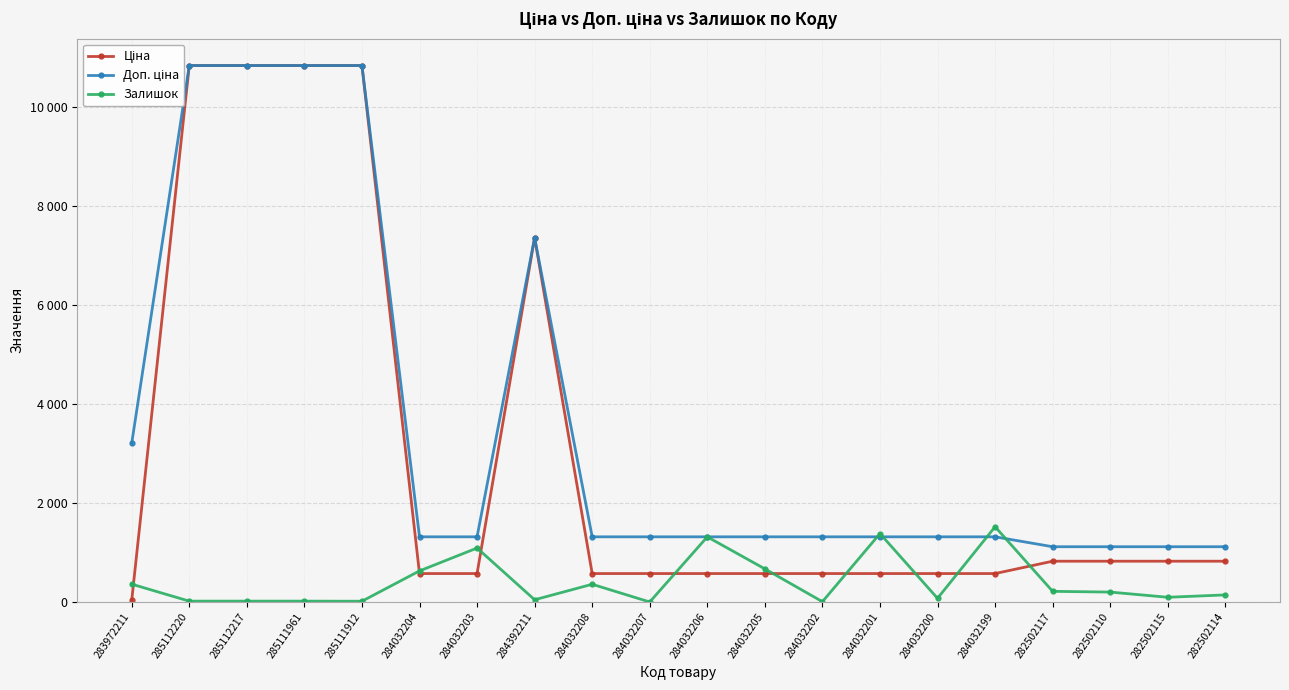

Rank the series at 283972211 from lowest to highest value.

Ціна, Залишок, Доп. ціна